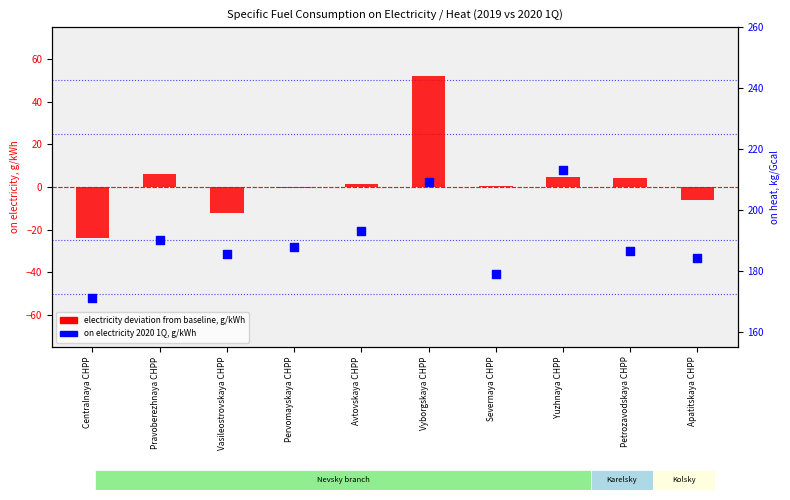

Which series reaches the maximum Y coordinate?

on electricity 2020 1Q, g/kWh